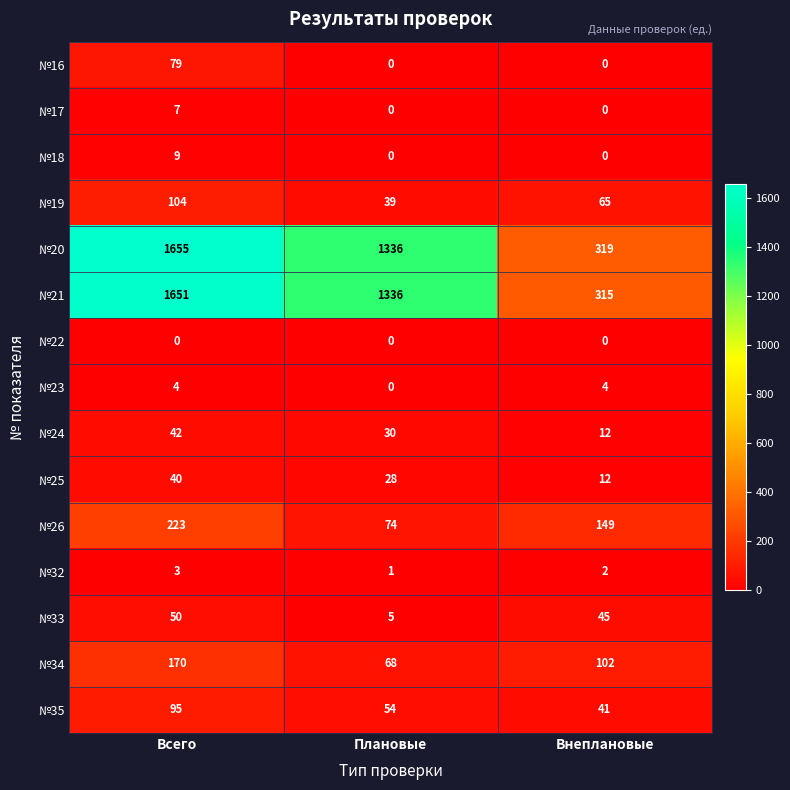

List the series in order of their peak value, lowest first.

№22, №32, №23, №17, №18, №25, №24, №33, №16, №35, №19, №34, №26, №21, №20